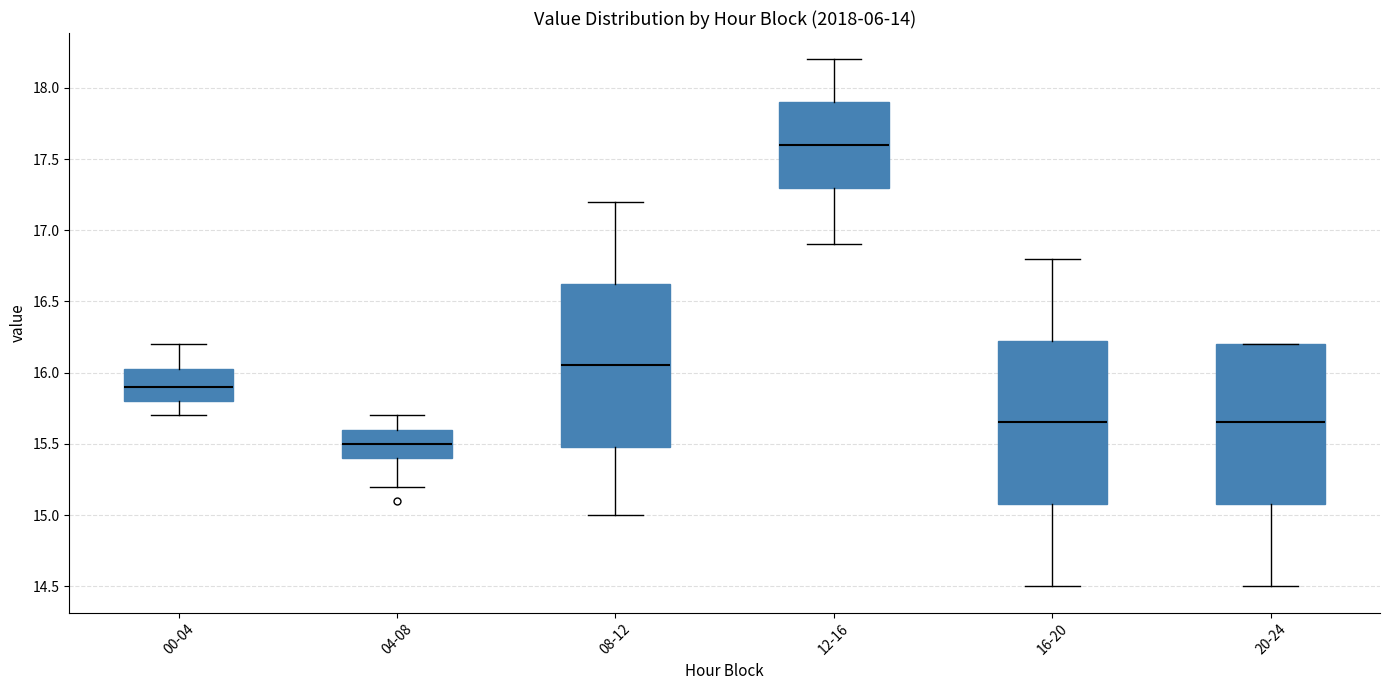

Reading left to right, read every box against the y-axis: the position of its median line, the range the box covers, and the ends of its whiskers. The values are not printed on the chart, so give them approximately, as read against the axis.

00-04: median 15.90, box 15.80 to 16.05, whiskers 15.70 to 16.20
04-08: median 15.50, box 15.40 to 15.60, whiskers 15.20 to 15.70
08-12: median 16.05, box 15.50 to 16.65, whiskers 15.00 to 17.20
12-16: median 17.60, box 17.30 to 17.90, whiskers 16.90 to 18.20
16-20: median 15.65, box 15.10 to 16.25, whiskers 14.50 to 16.80
20-24: median 15.65, box 15.10 to 16.20, whiskers 14.50 to 16.20